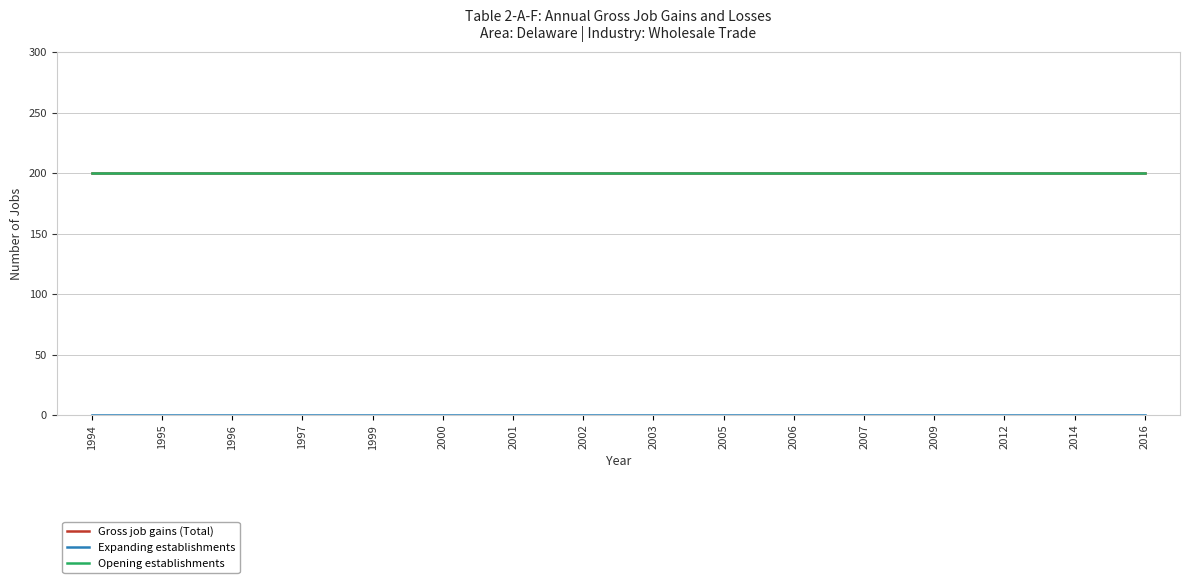

True or false: Expanding establishments has a value of 0 at 2006.

True